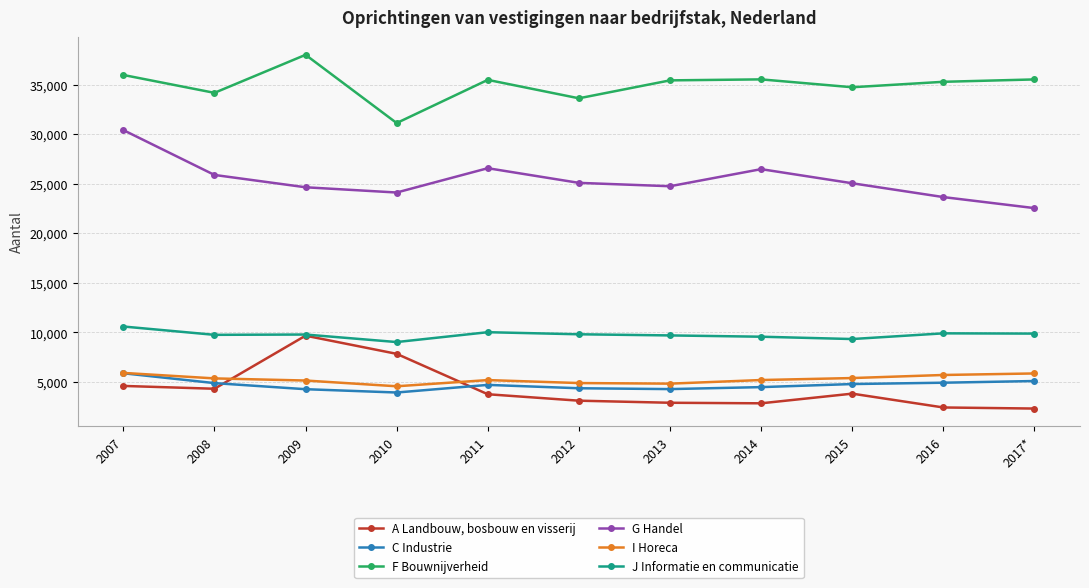

Rank the series by their maximum value, from lowest to highest.

C Industrie, I Horeca, A Landbouw, bosbouw en visserij, J Informatie en communicatie, G Handel, F Bouwnijverheid